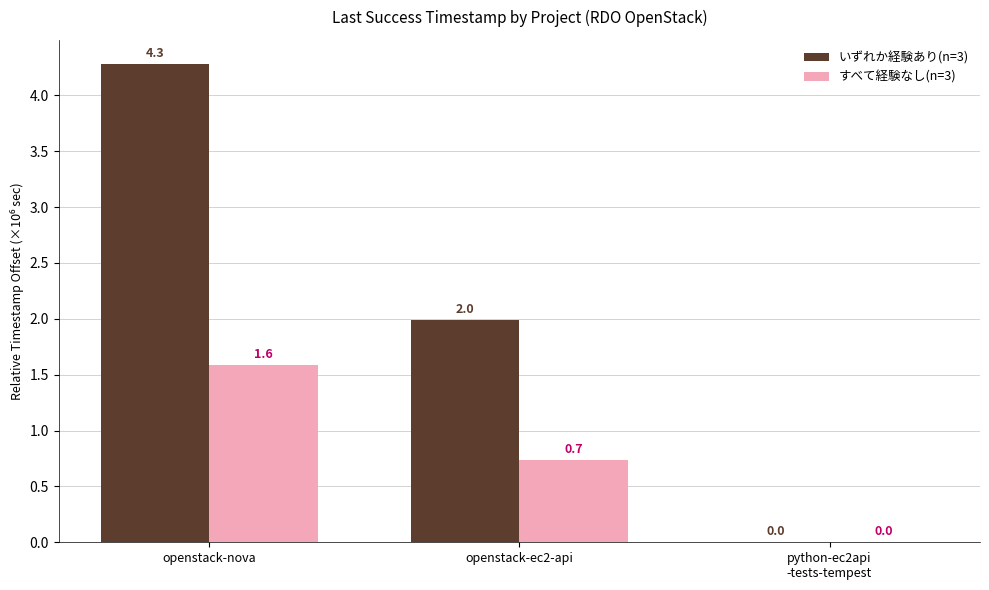

Are the bars grouped side by side (vs. stacked)?

Yes